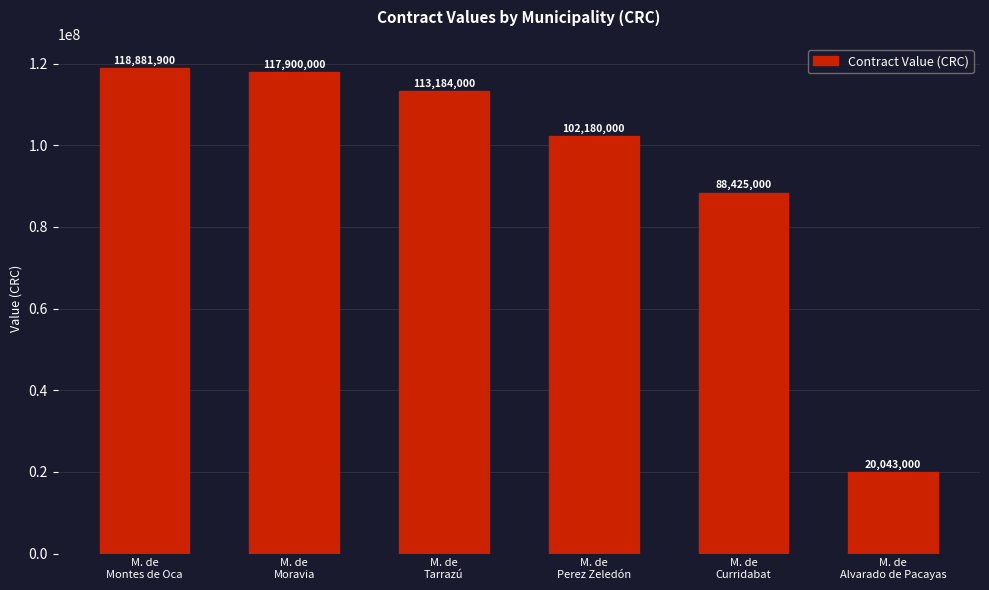

What is the average value?

93435650